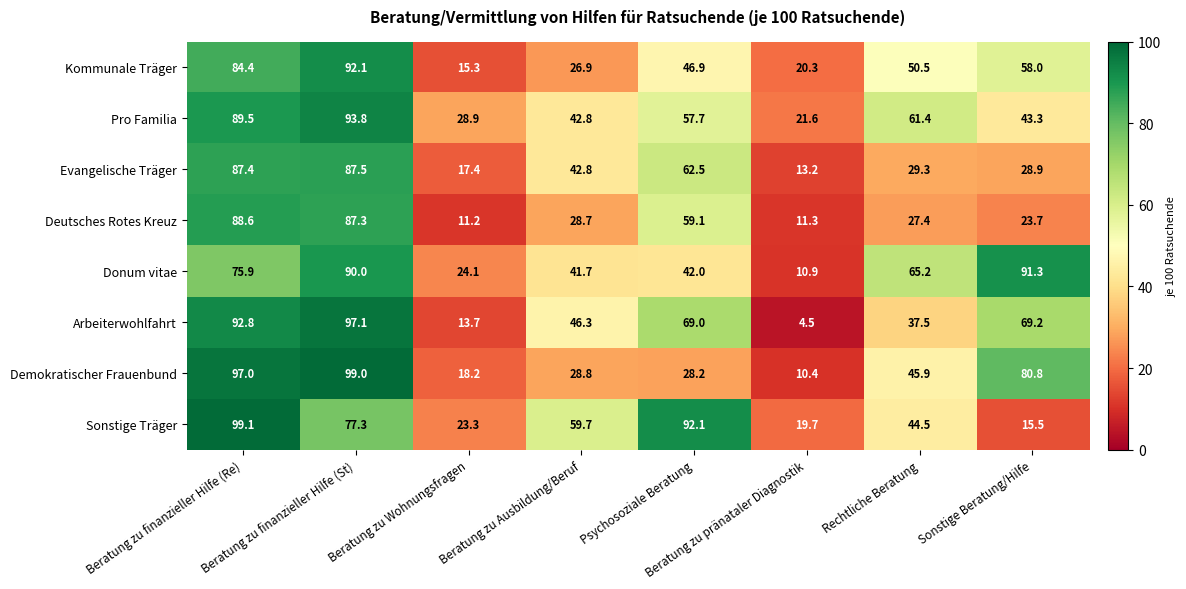

What is the sum of the Sonstige Träger values at Beratung zu finanzieller Hilfe (St) and Sonstige Beratung/Hilfe?

92.8